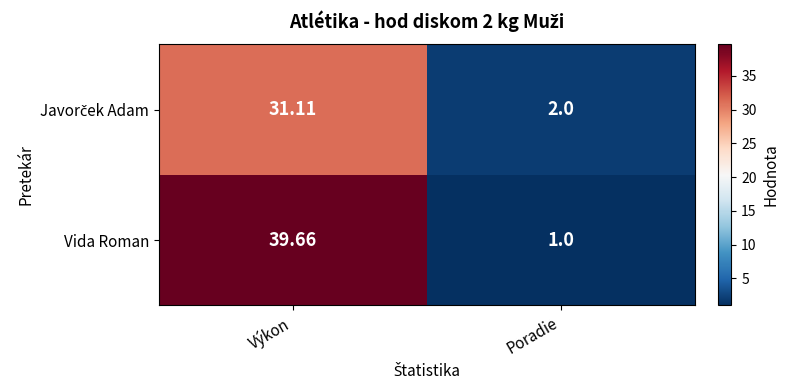

What is the smallest value displayed?

1.0